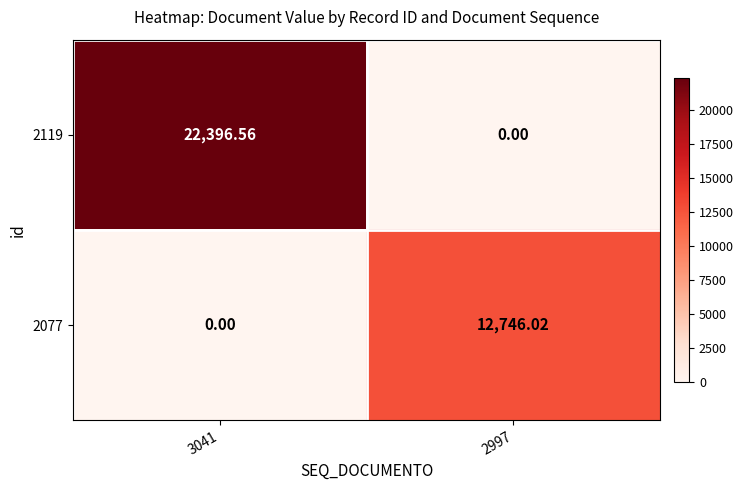

Between 3041 and 2997, which series saw the biggest shift?

2119